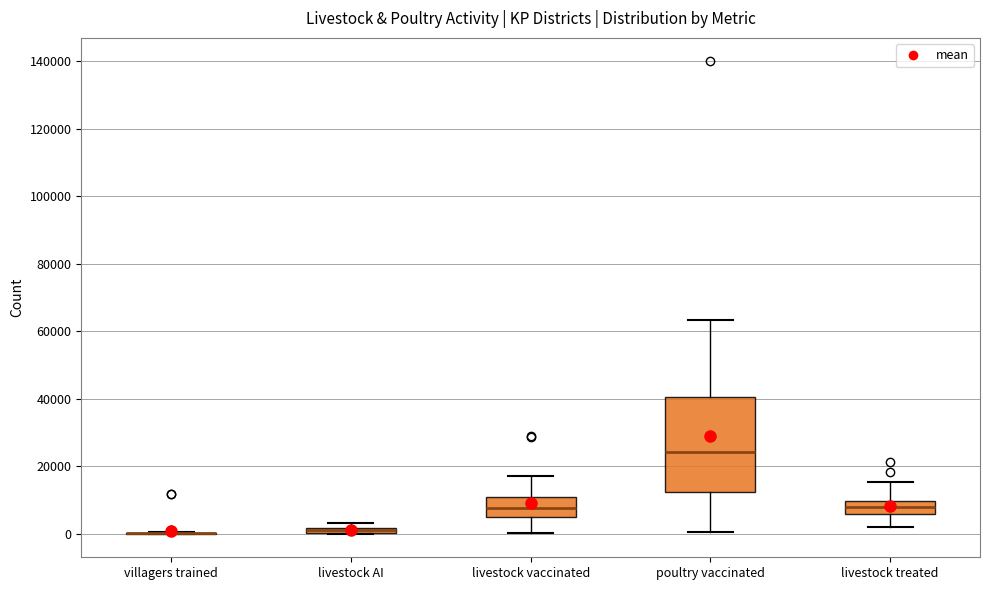

Which box is the tallest, from its lower edge to its upper edge?

poultry vaccinated